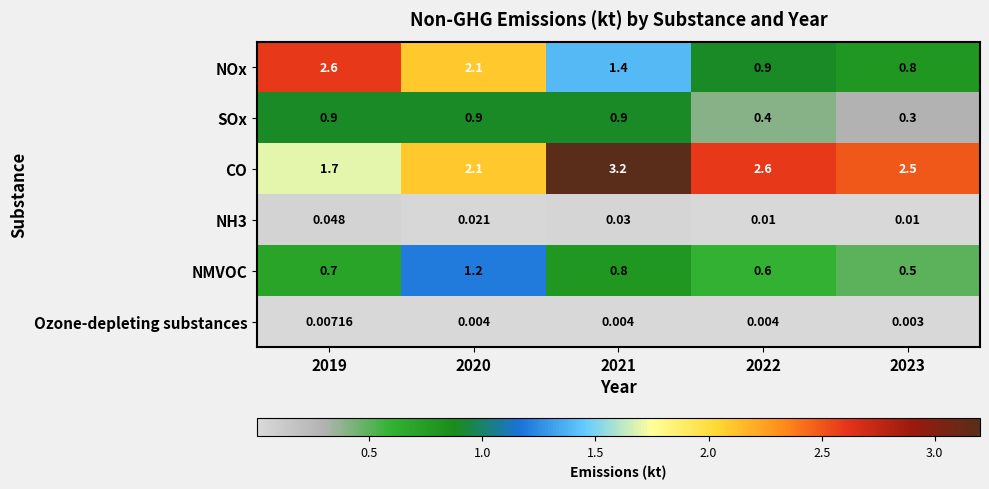

Which series has the largest total across all categories?

CO